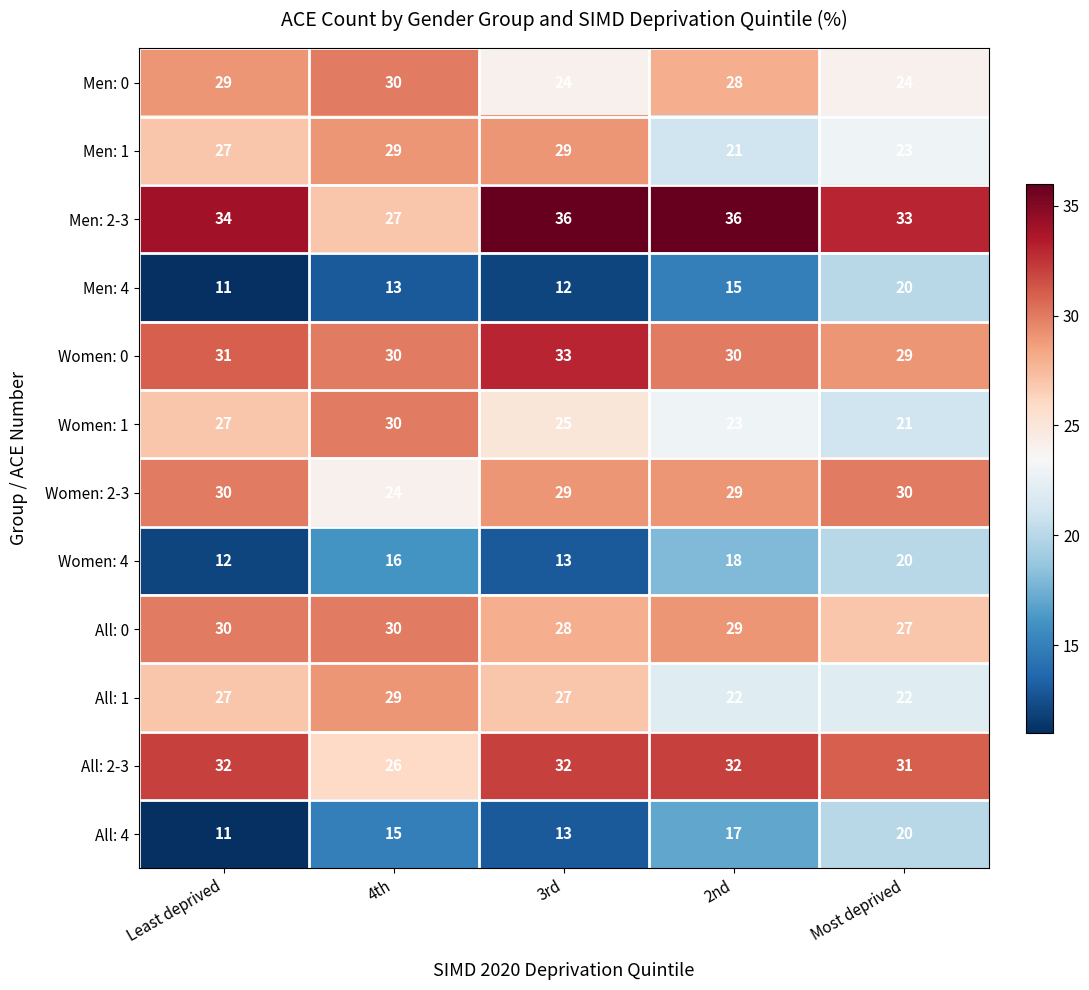

What is the difference between the maximum and minimum values in the Women: 1 series?

9